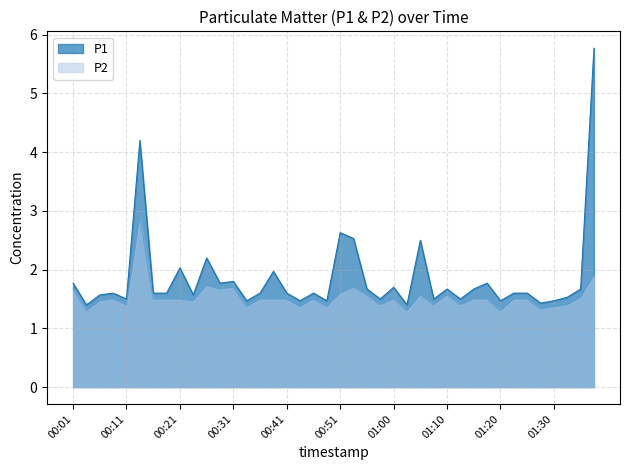

What is the total value across all series at 00:21?

3.5